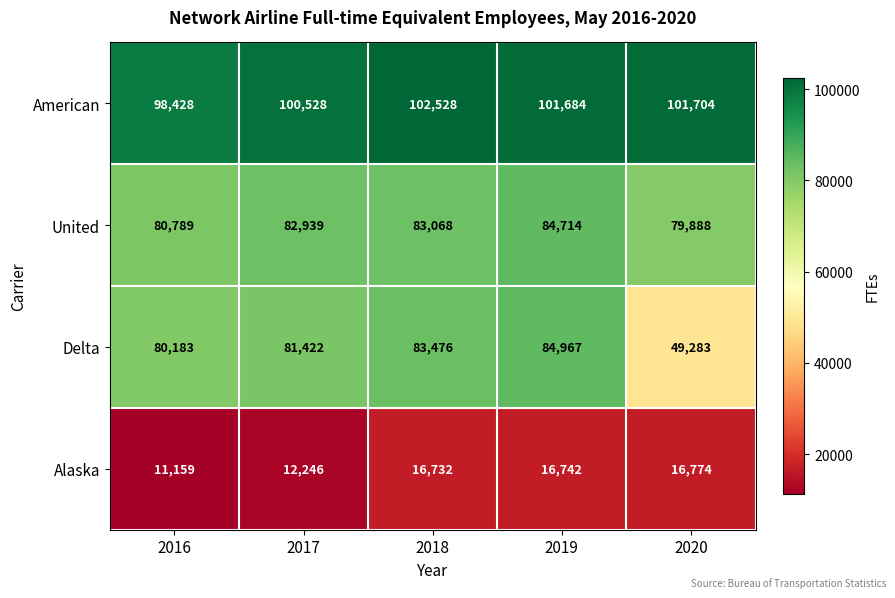

List the series in order of their peak value, lowest first.

Alaska, United, Delta, American